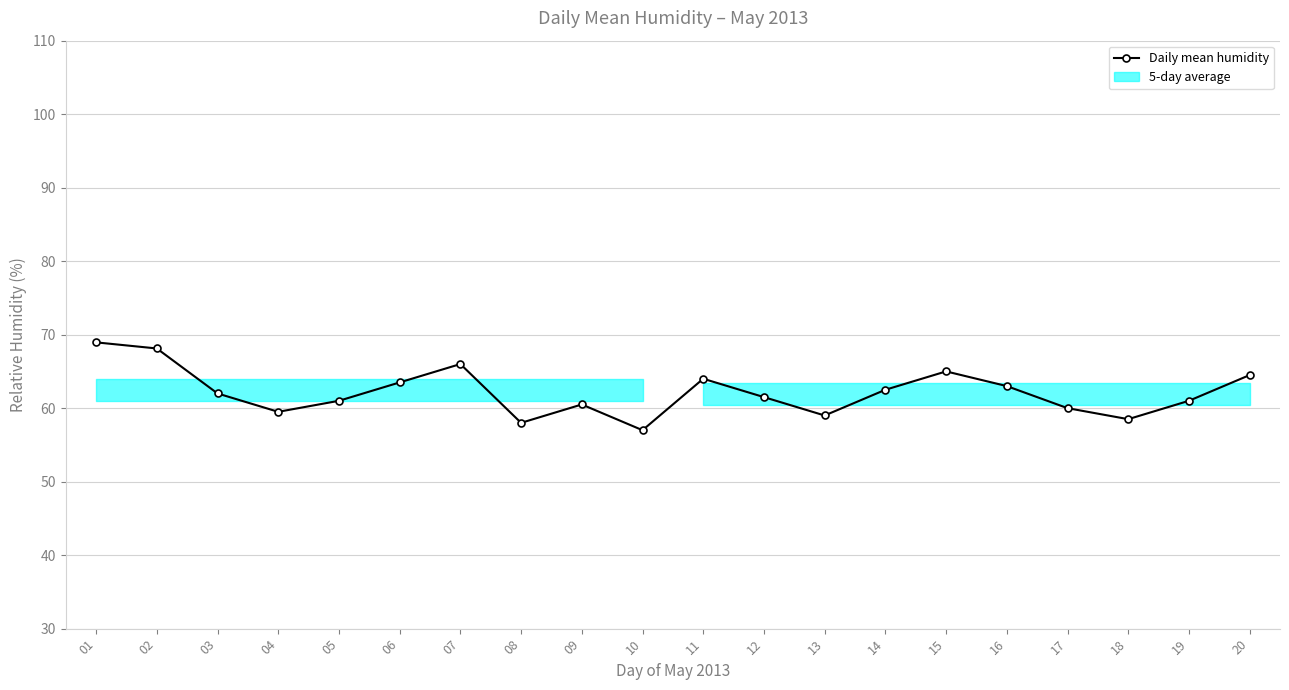

At which label does the data first exceed 62?

01